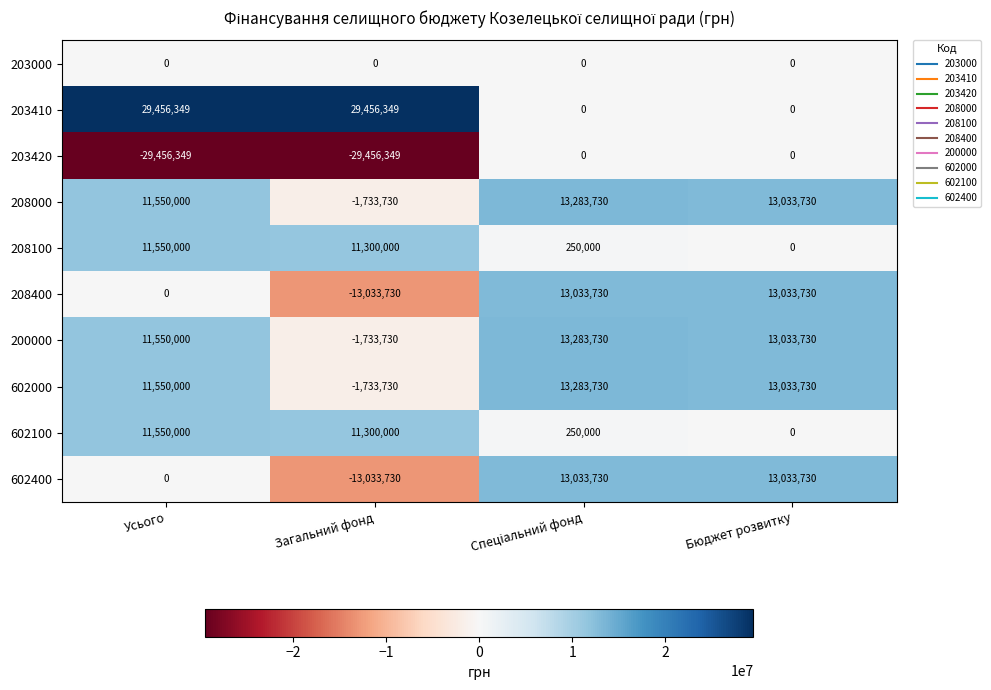

The value of 200000 at Бюджет розвитку is 17961026. True or false?

False